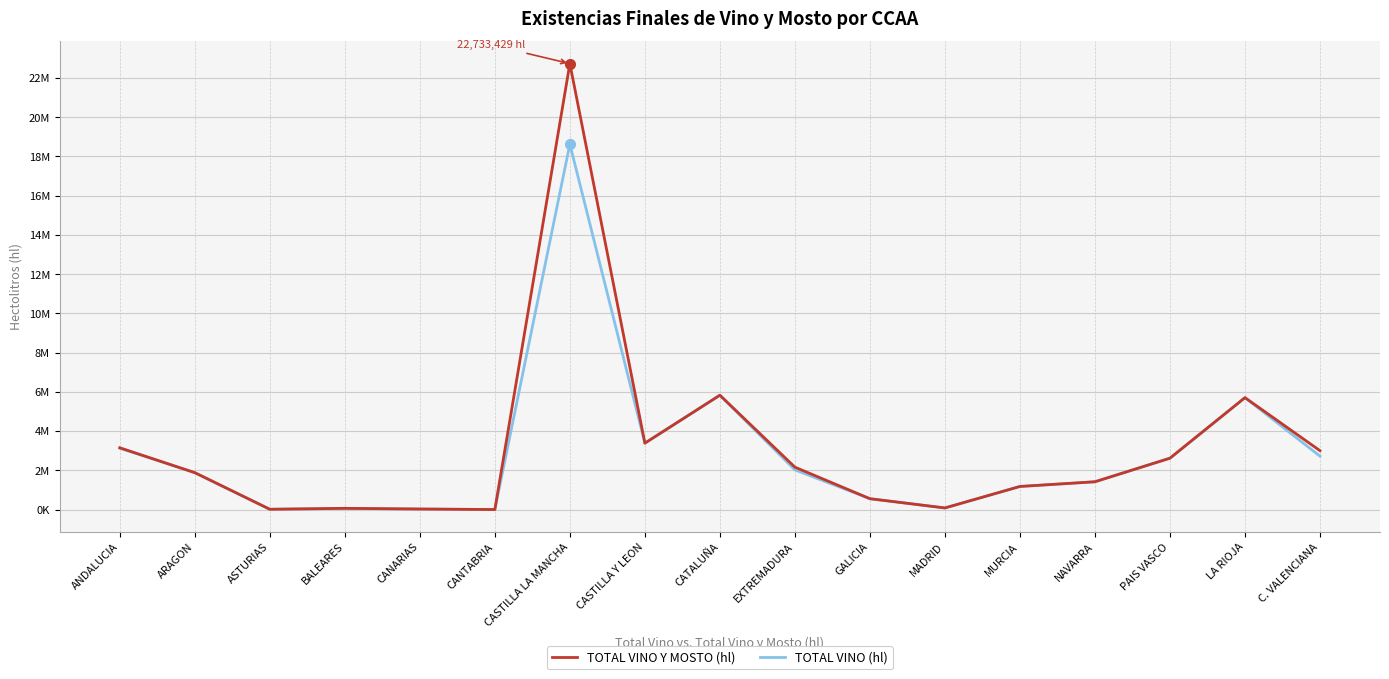

Which category has the highest value across all series?

CASTILLA LA MANCHA